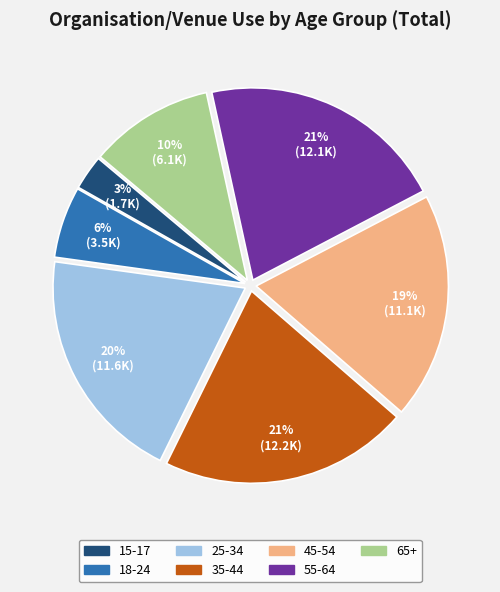

The 45-54 slice represents 8% of the pie. True or false?

False